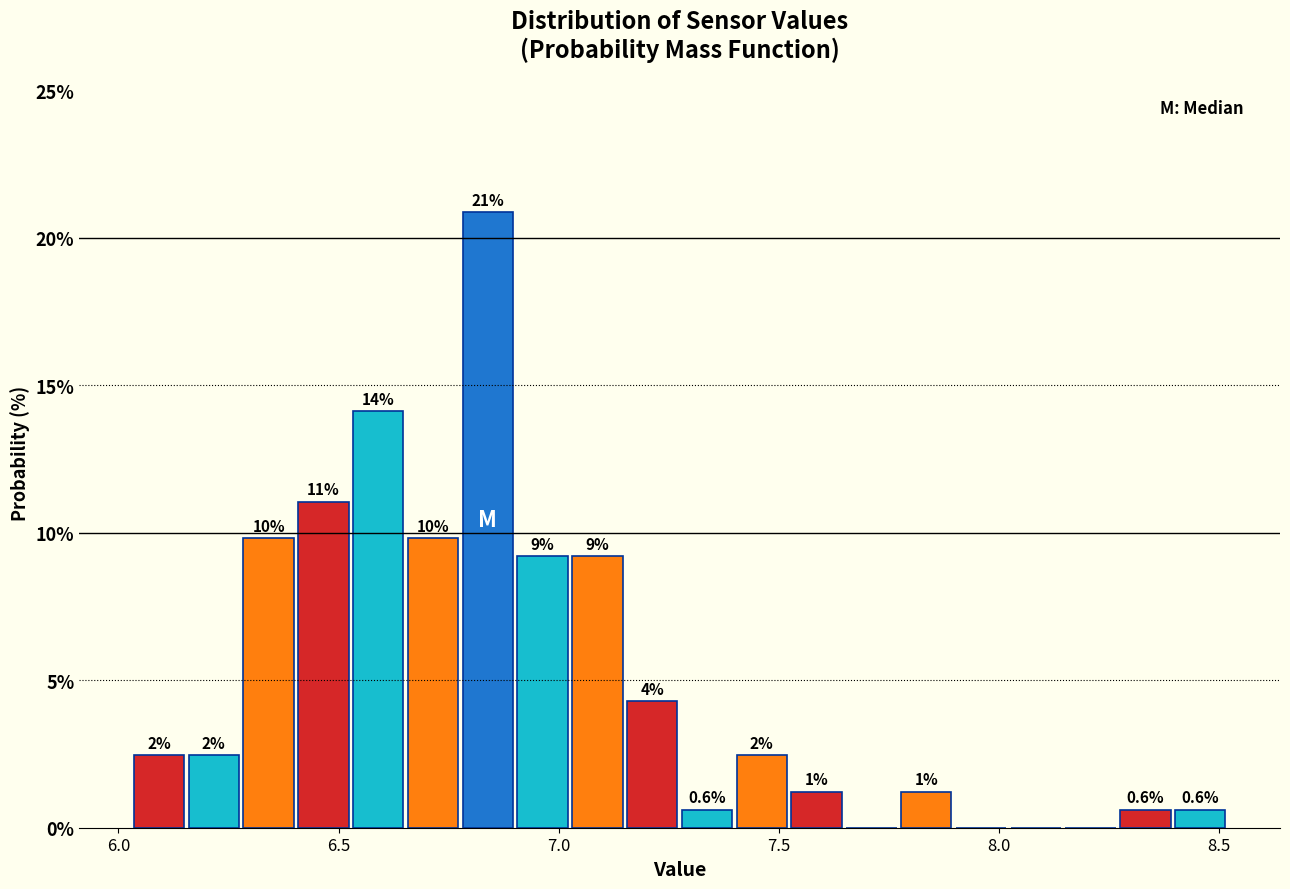

Read against the x-axis, roughly where is the centre of the tallest bar?

6.85